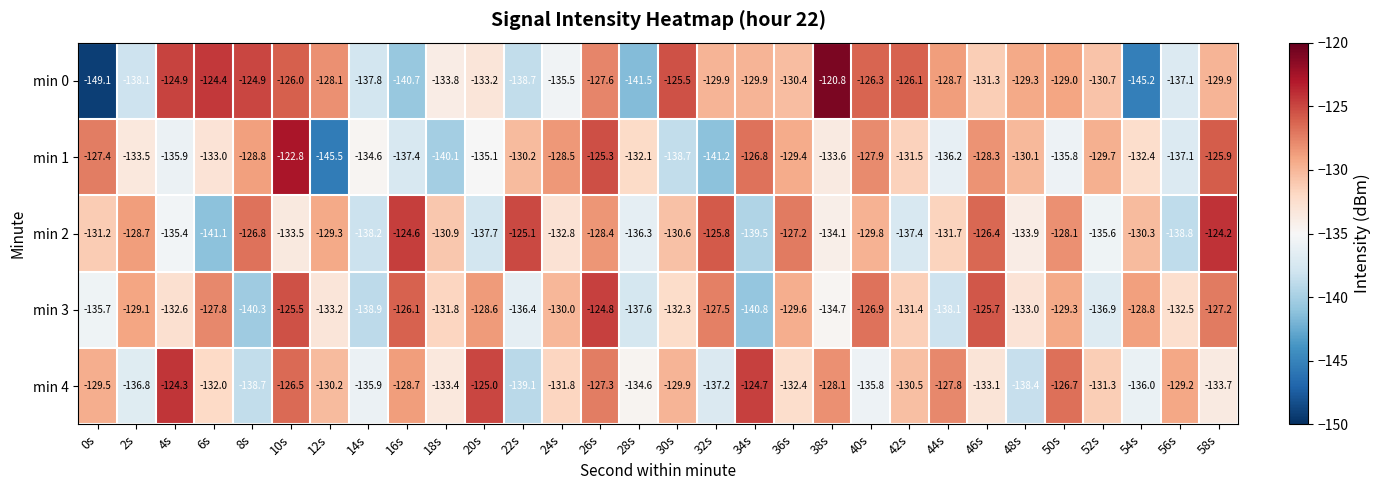

True or false: min 3 has a value of -132.6 at 4s.

True